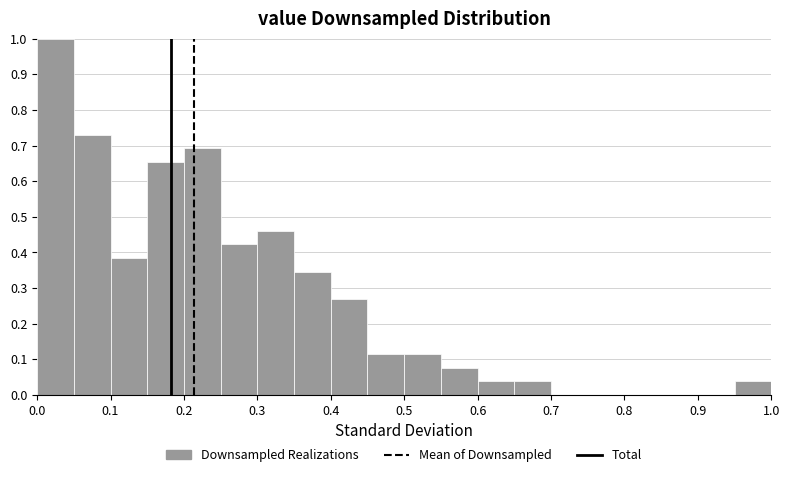

Reading left to right, transcribe this chart: for each bar, give the range it covers on the x-axis and its height. The values are not printed on the chart, so give them approximately, as read against the axis.

0.00 to 0.05: 1.00
0.05 to 0.10: 0.73
0.10 to 0.15: 0.38
0.15 to 0.20: 0.65
0.20 to 0.25: 0.69
0.25 to 0.30: 0.42
0.30 to 0.35: 0.46
0.35 to 0.40: 0.35
0.40 to 0.45: 0.27
0.45 to 0.50: 0.12
0.50 to 0.55: 0.12
0.55 to 0.60: 0.08
0.60 to 0.65: 0.04
0.65 to 0.70: 0.04
0.70 to 0.75: 0
0.75 to 0.80: 0
0.80 to 0.85: 0
0.85 to 0.90: 0
0.90 to 0.95: 0
0.95 to 1.00: 0.04